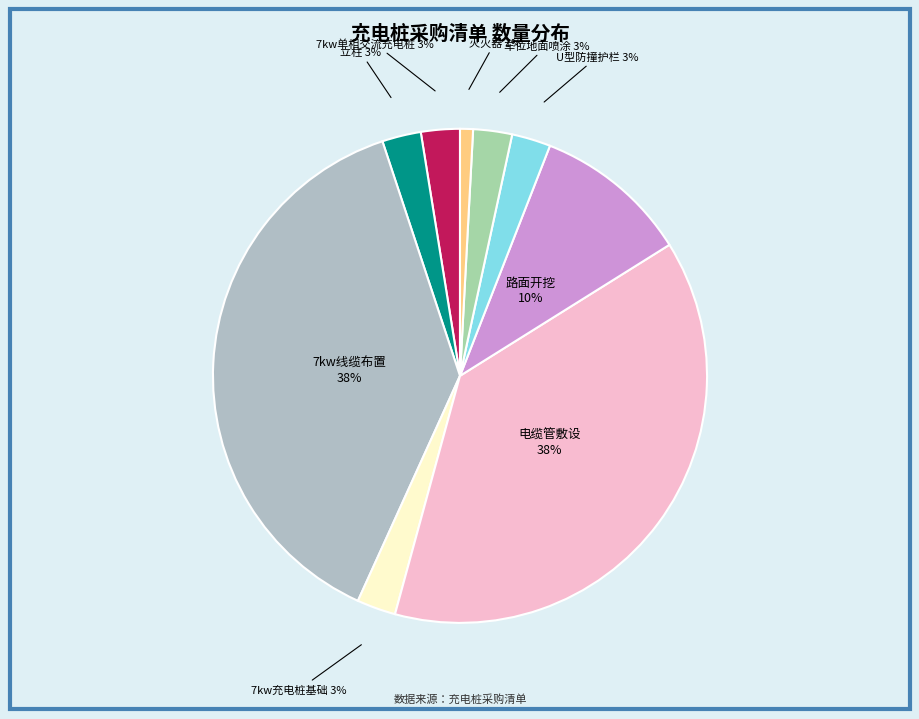

What is the smallest slice in the pie chart?

灭火器